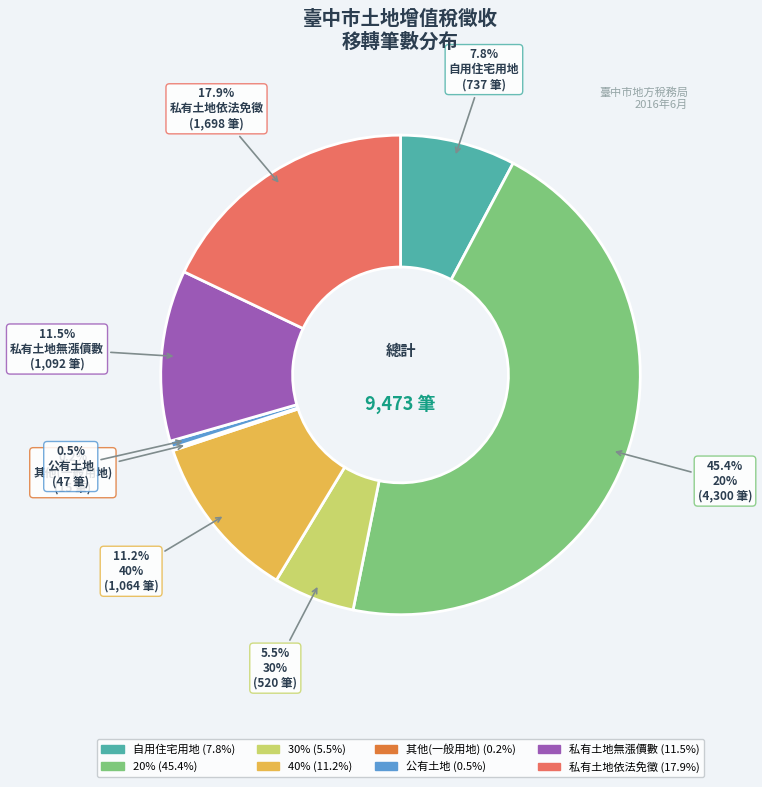

Which has a higher value, 私有土地依法免徵 or 30%?

私有土地依法免徵